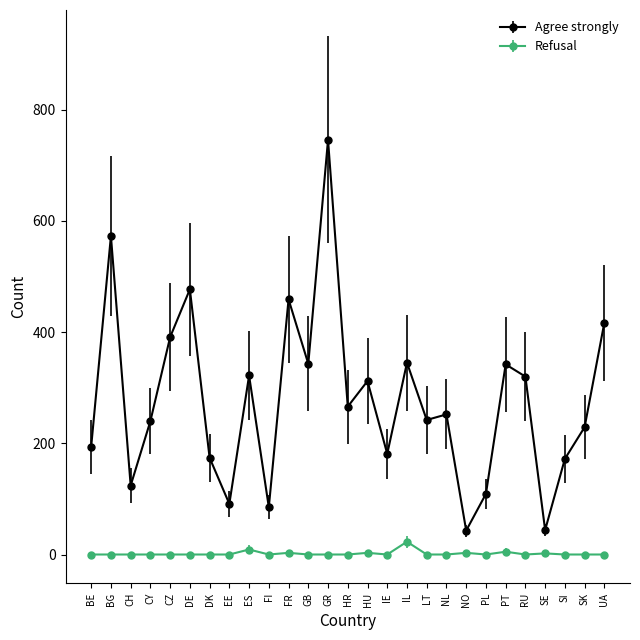

What position from the right is PT?

6